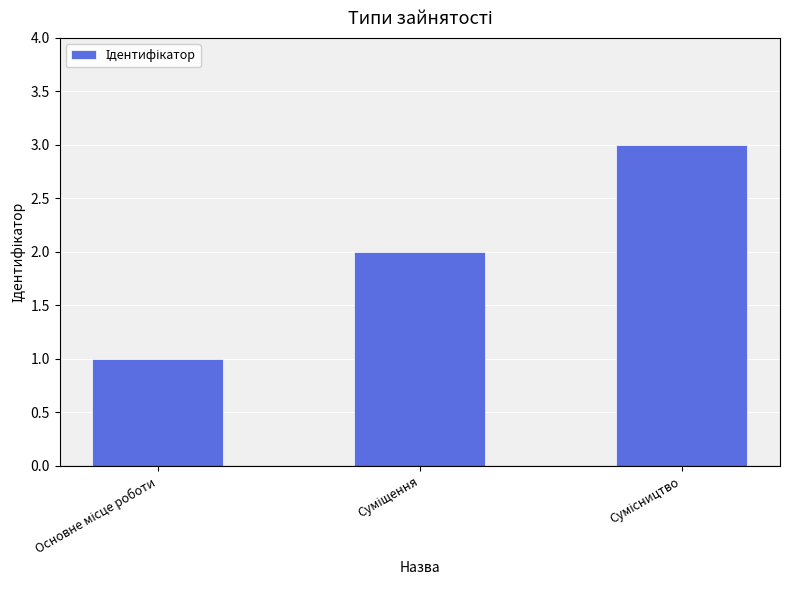

Count the number of categories in the chart.

3